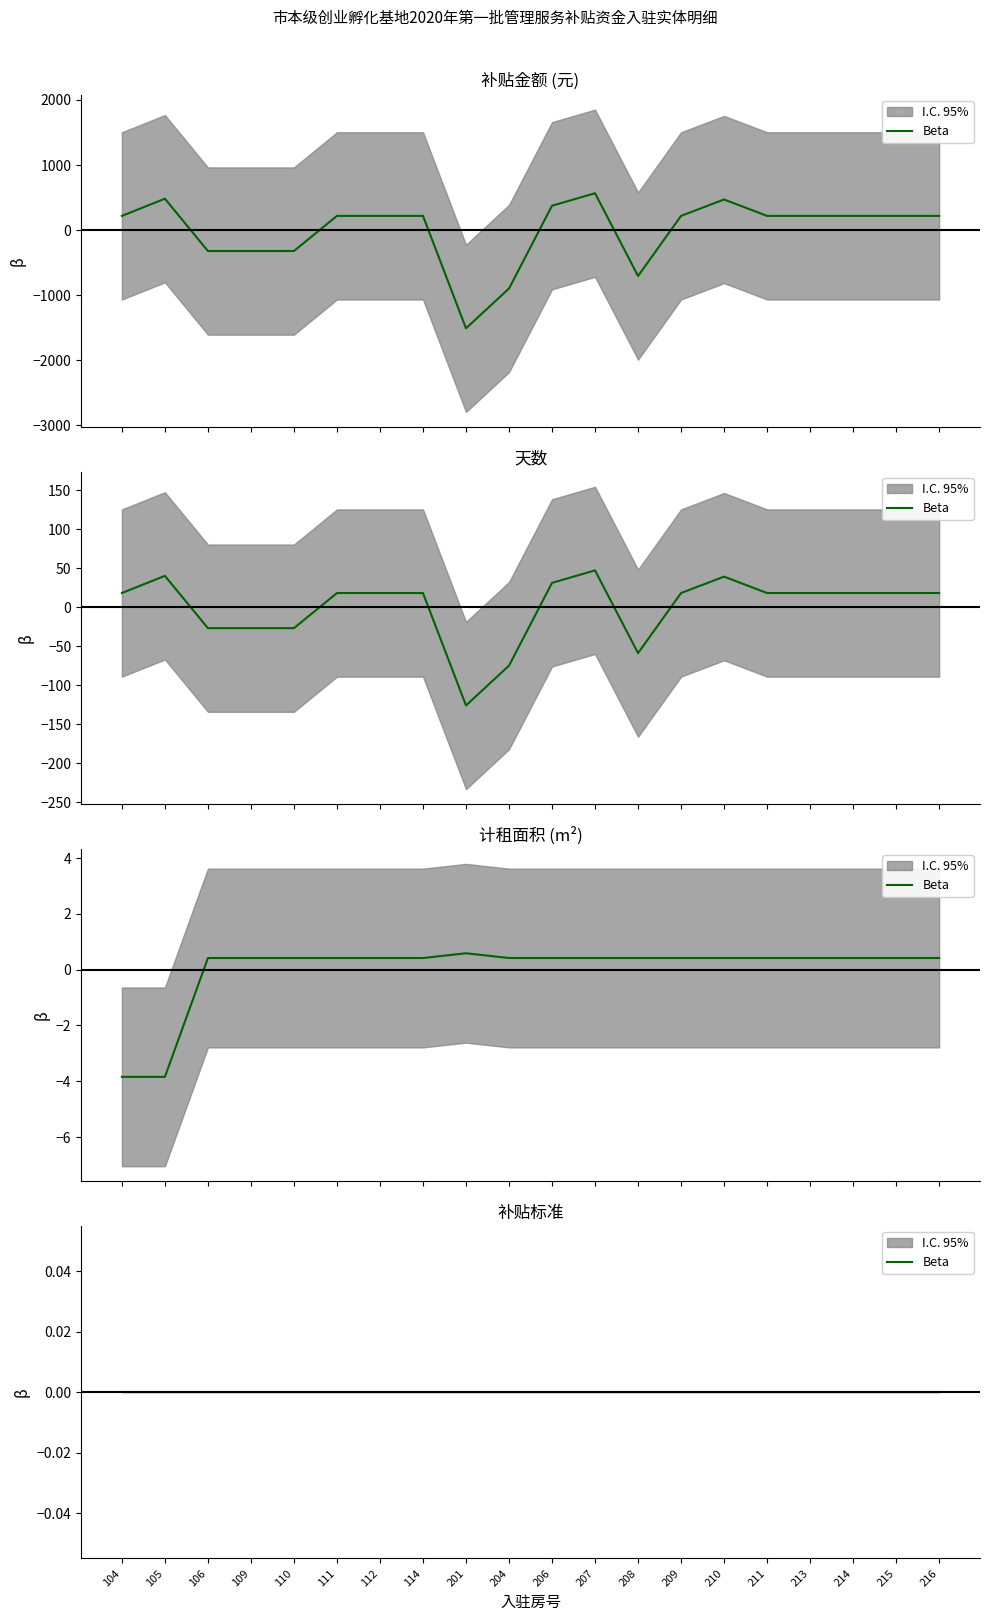

What is the difference between the second highest and minimum values in the 天数 series?

1992.0